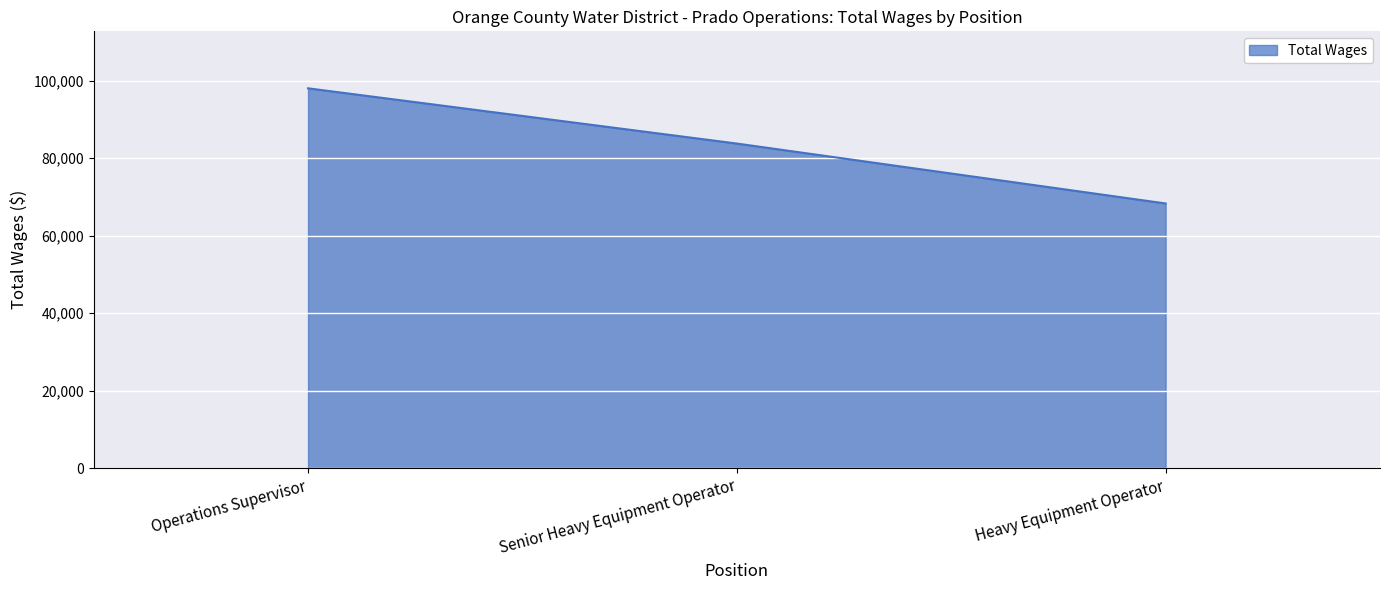

At which label is the value closest to 83197?

Senior Heavy Equipment Operator